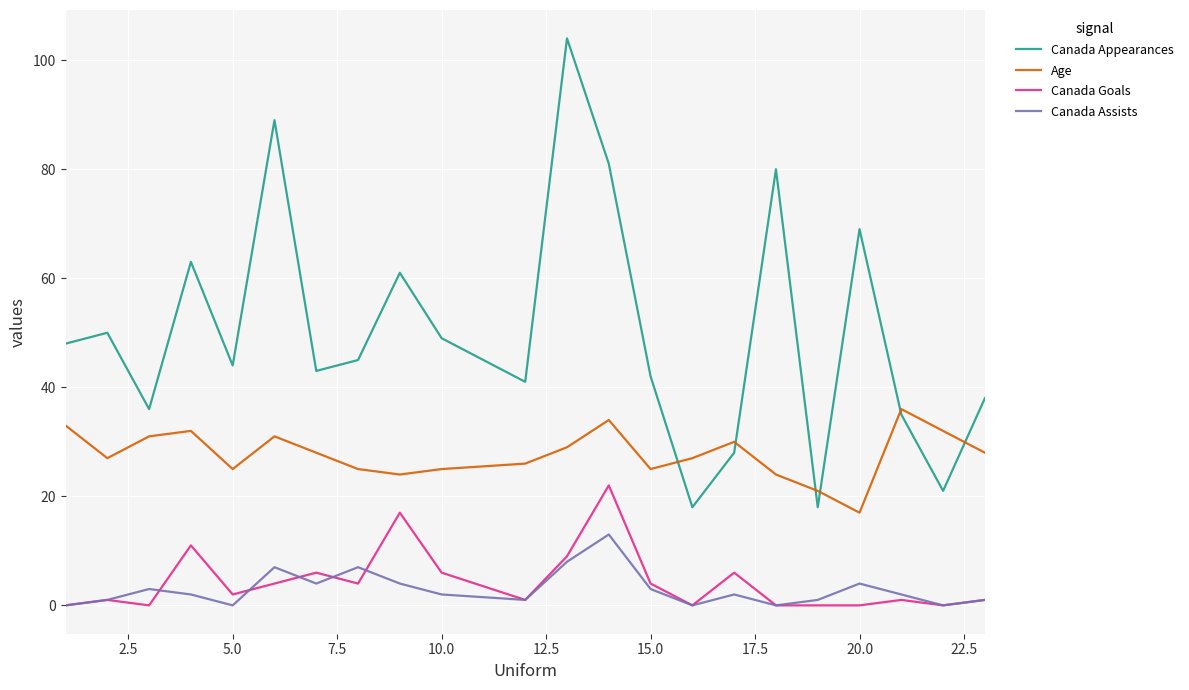

True or false: Canada Goals and Canada Appearances cross at least once.

False